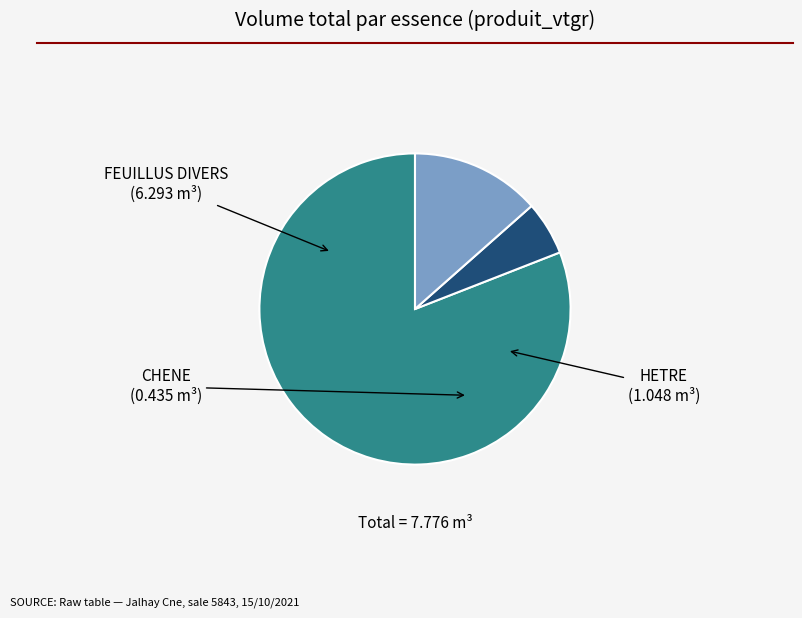

What is the smallest slice in the pie chart?

CHENE